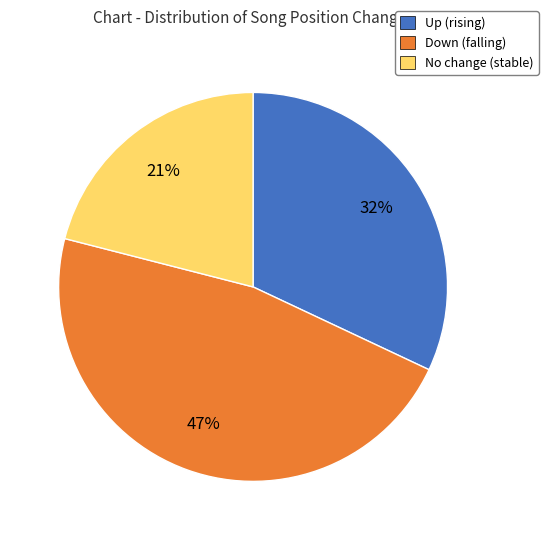

What is the ratio of the value at Up (rising) to the value at No change (stable)?

1.5